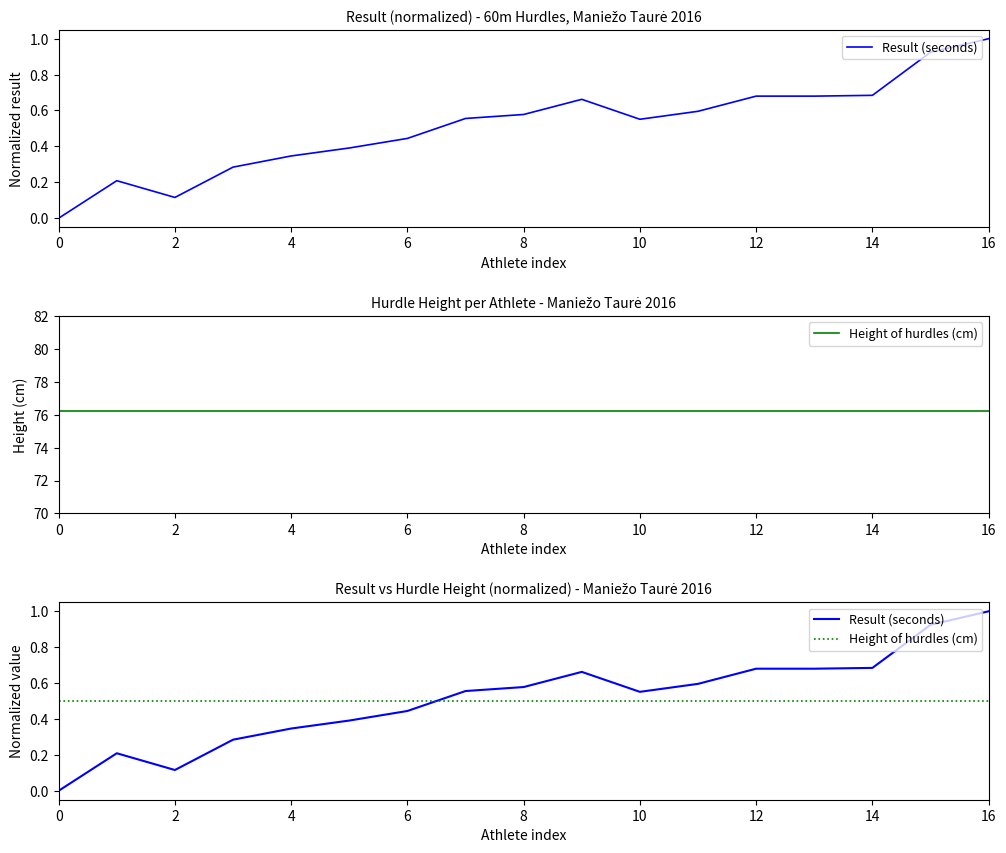

How many lines are shown in the chart?

2